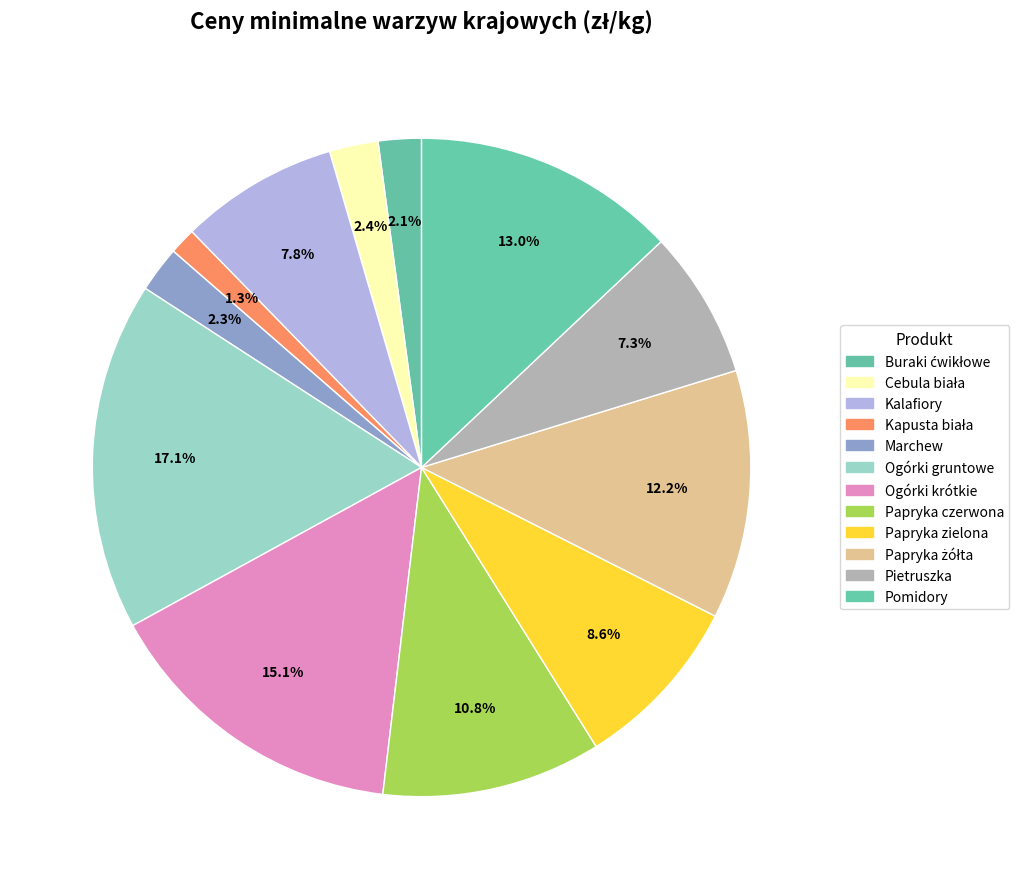

To the nearest percent, what percentage of the pie is Papryka czerwona?

11%